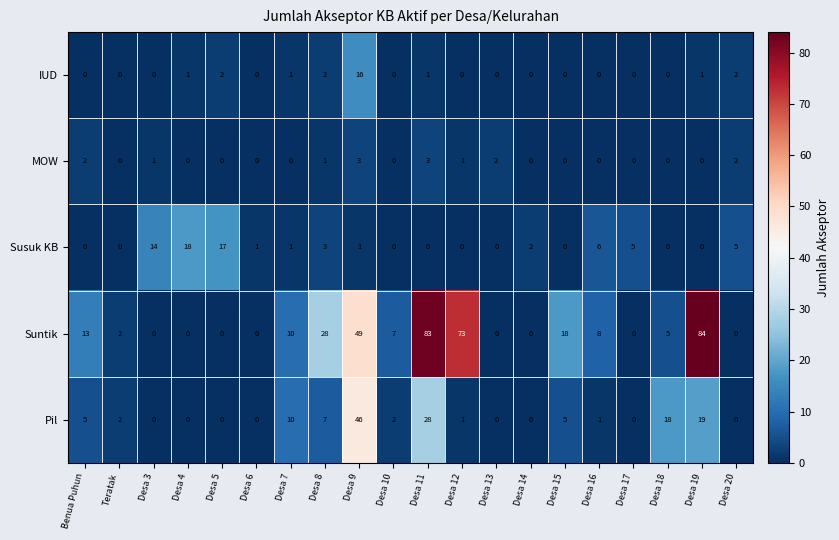

What is the difference between the maximum and second lowest values in the Susuk KB series?

18